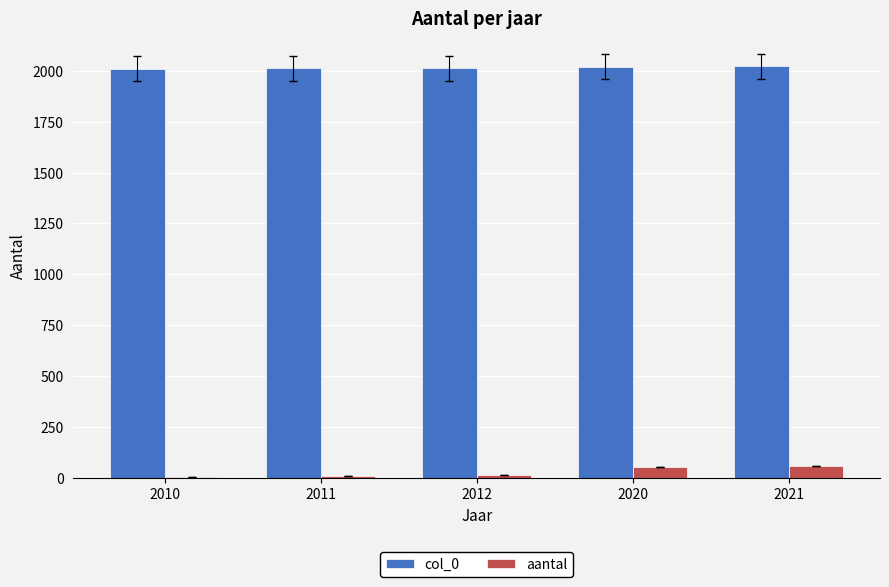

Which series has the largest range (max minus min)?

aantal